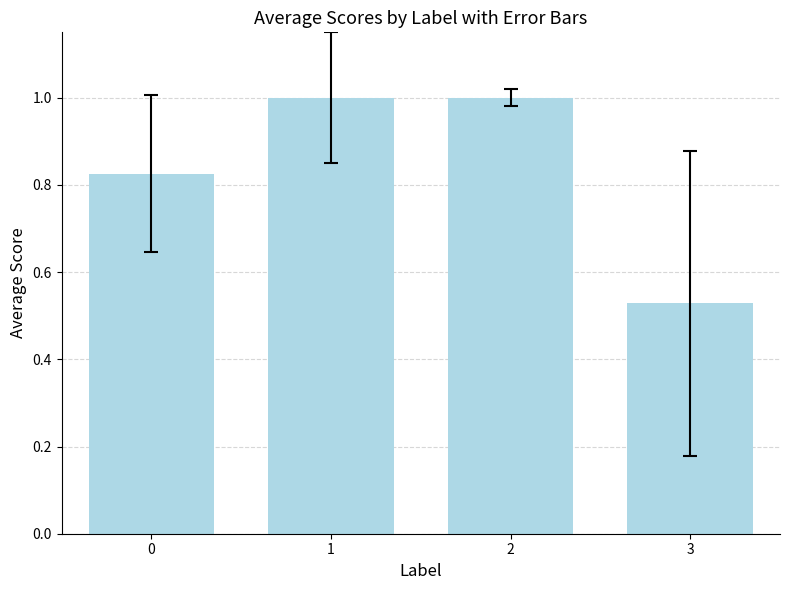

What is the greatest value displayed?

1.0